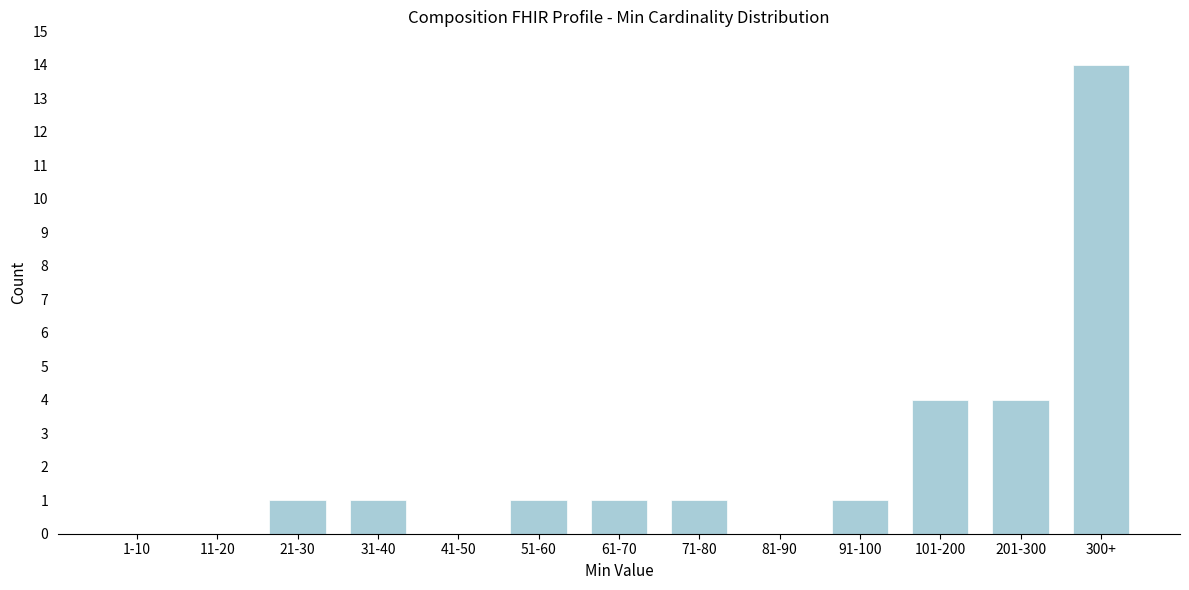

Reading right to left, list all the values displayed in this chart.

300+=14	201-300=4	101-200=4	91-100=1	81-90=0	71-80=1	61-70=1	51-60=1	41-50=0	31-40=1	21-30=1	11-20=0	1-10=0